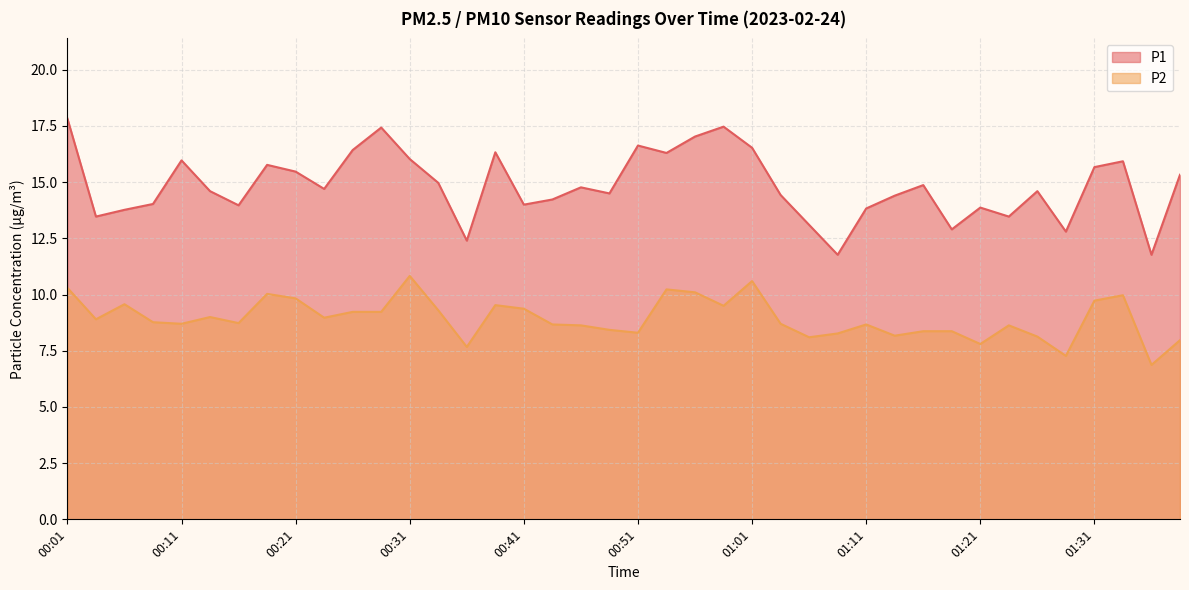

At how many categories does at least one series exceed 14?

27